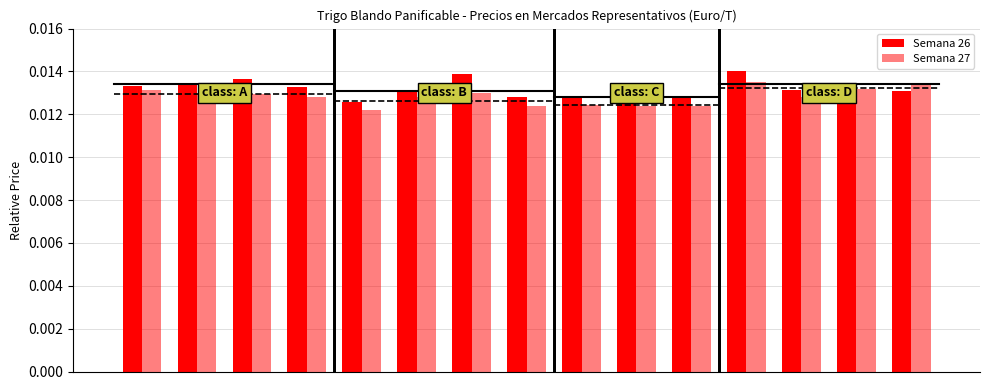

Which series has the largest range (max minus min)?

Semana 26